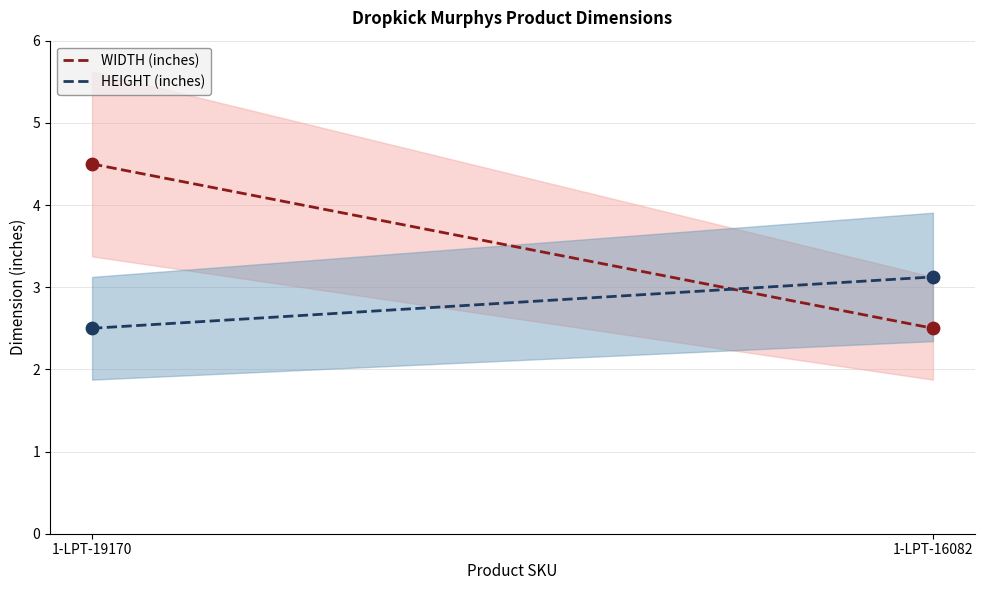

Which series has the largest total across all categories?

WIDTH